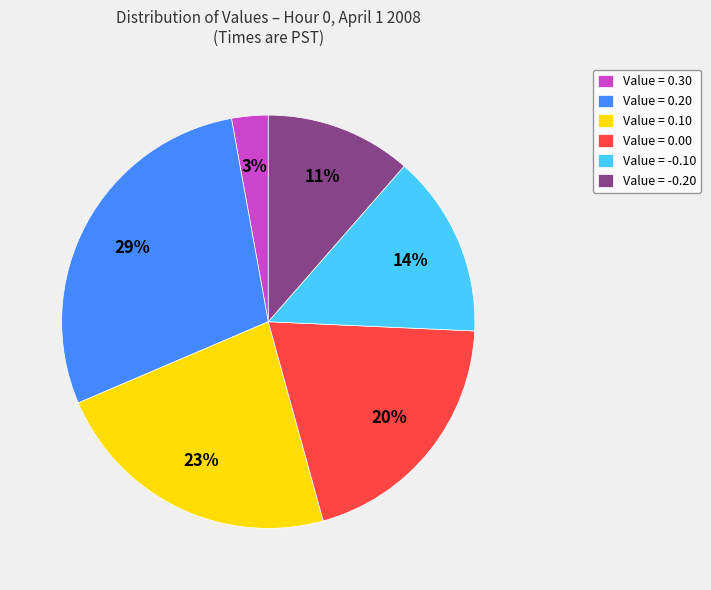

Which category has the biggest portion of the pie?

Value = 0.20